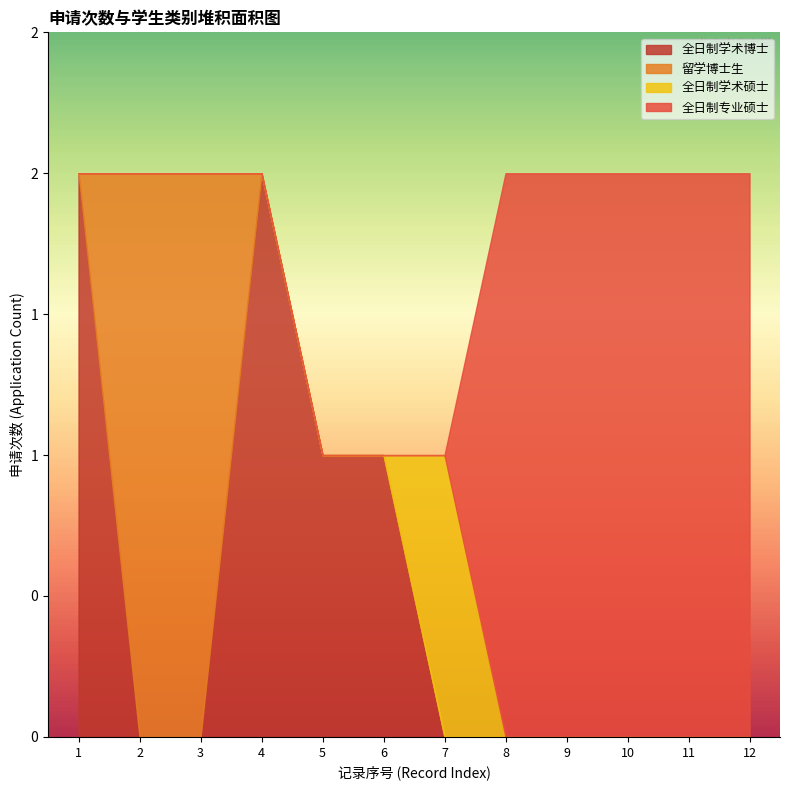

True or false: 全日制学术博士 has more than 1 interior local peaks.

False